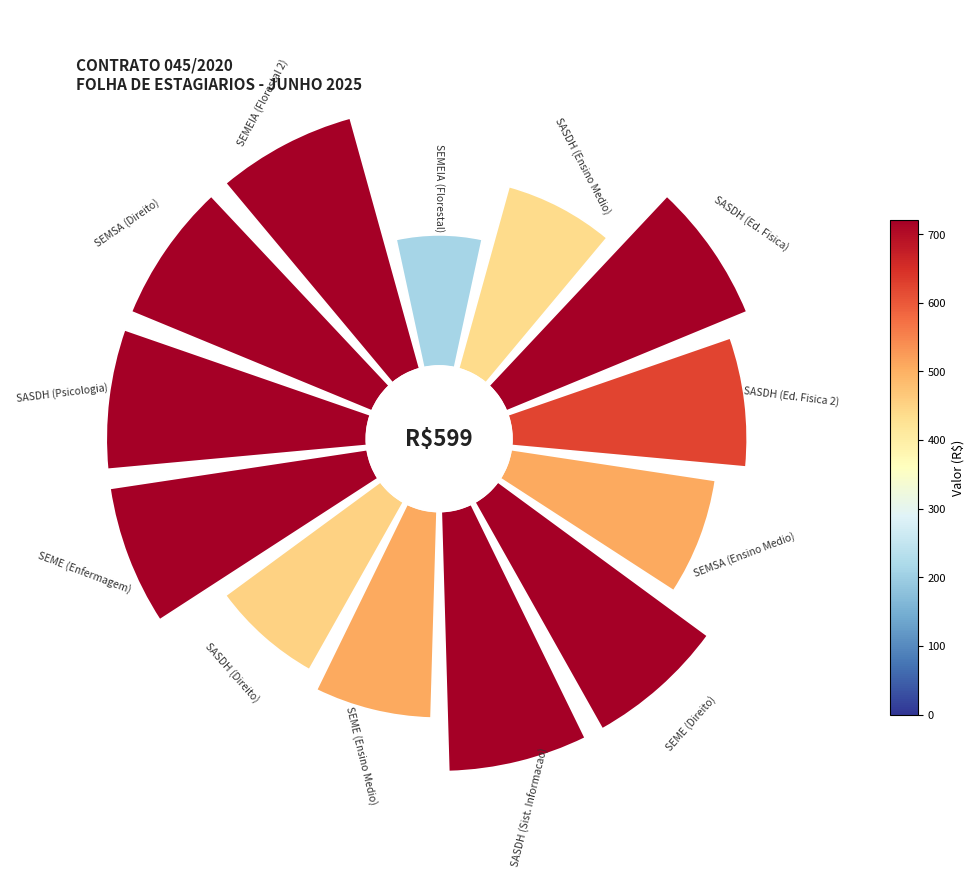

How many segments does this pie chart have?

13